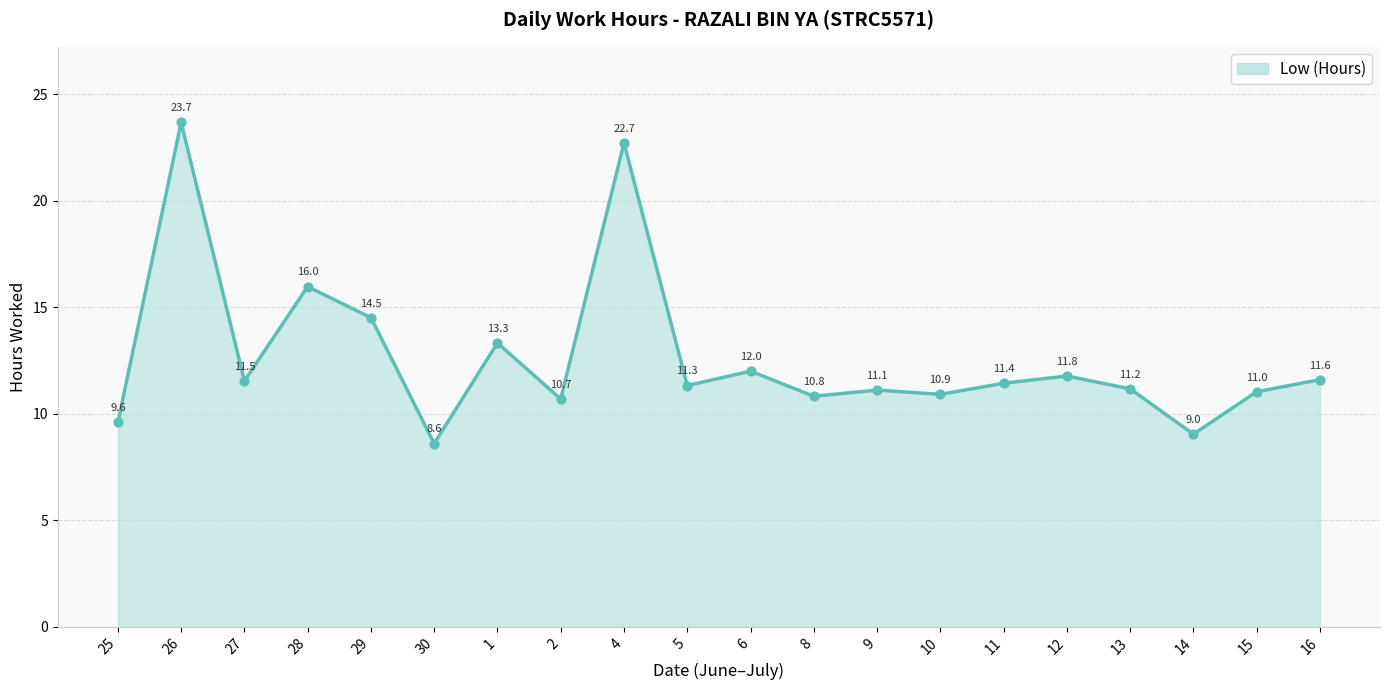

What is the ratio of the value at 25 to the value at 13?

0.9